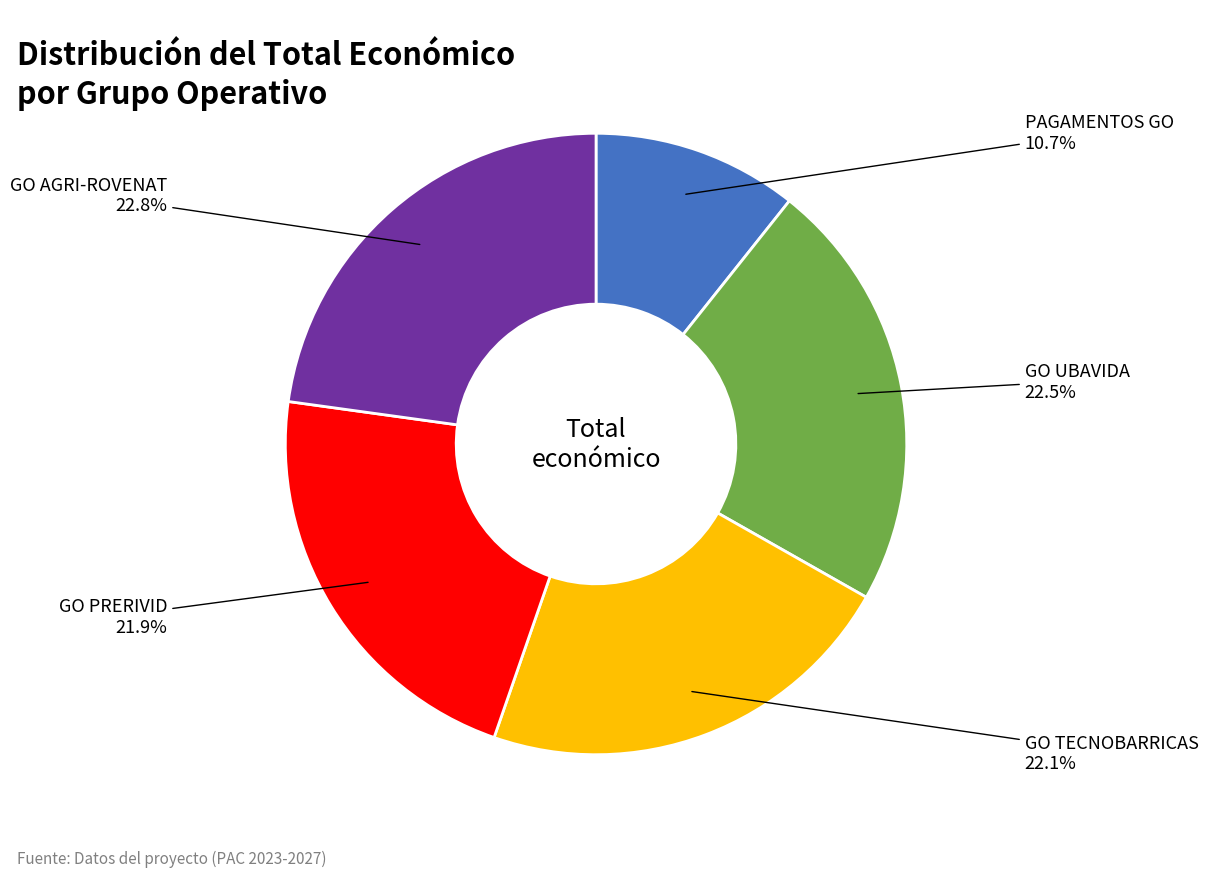

How many segments does this pie chart have?

5